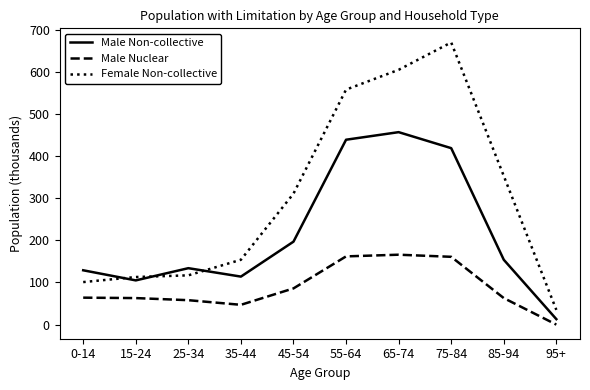

Which label corresponds to the largest value in the chart?

75-84